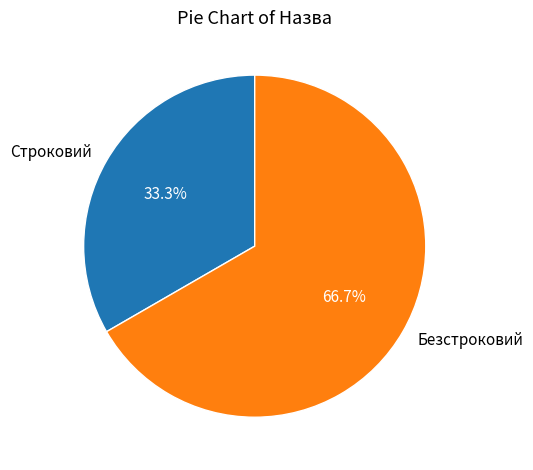

Is there any slice that represents more than half of the pie?

Yes